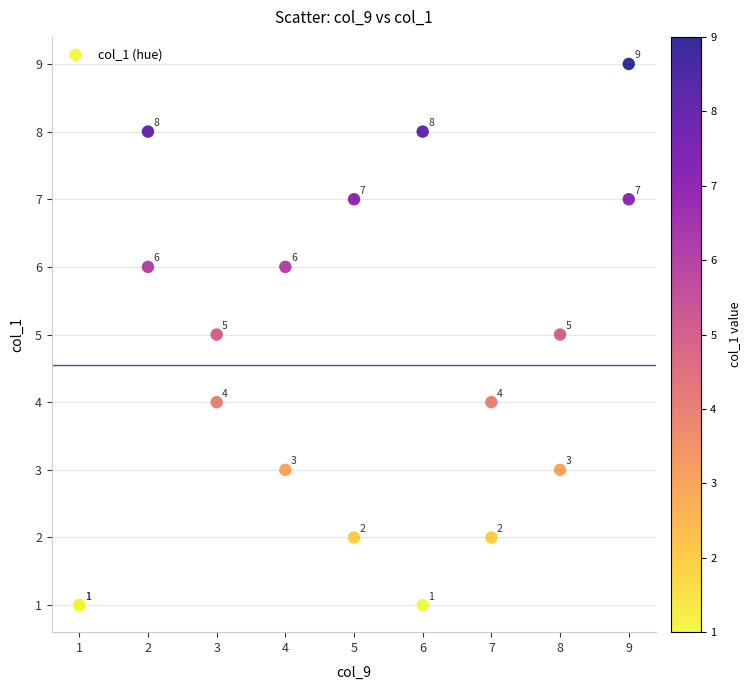

What Y value in the scatter plot is closest to 5?

5